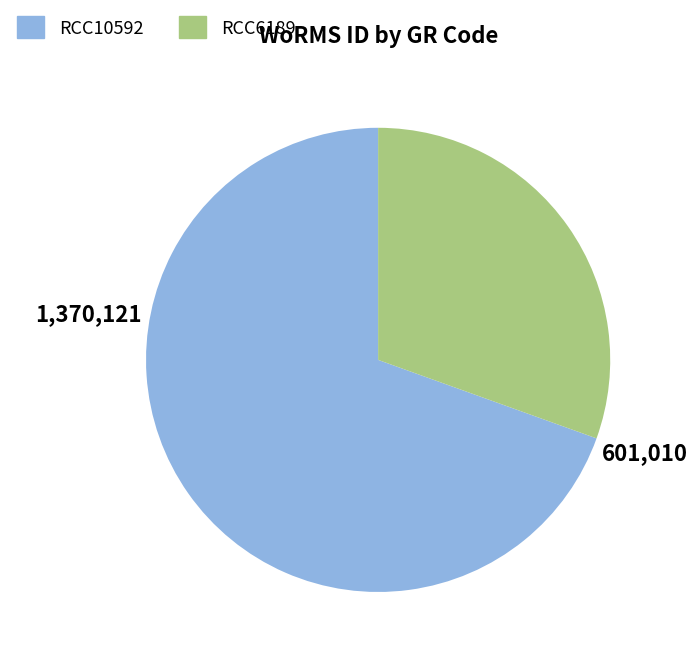

Is there a majority slice in this chart?

Yes